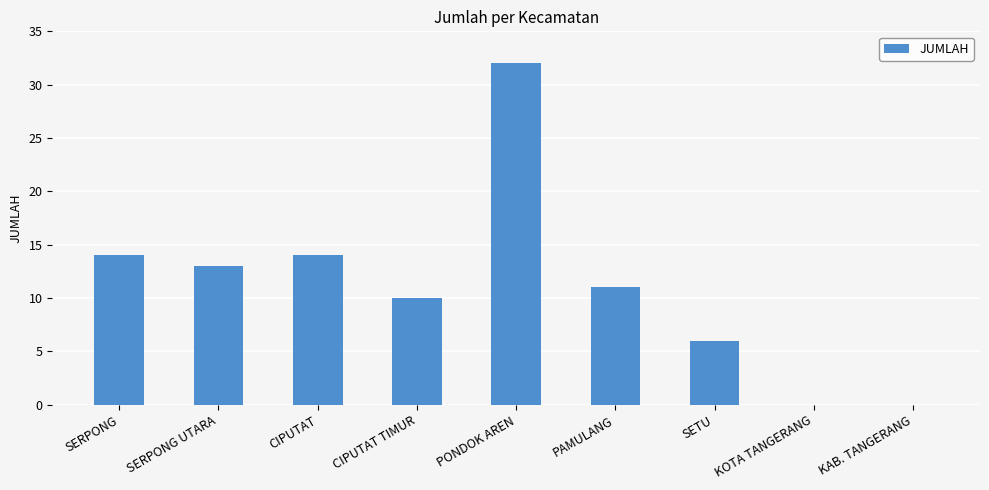

What is the sum of all values?

100